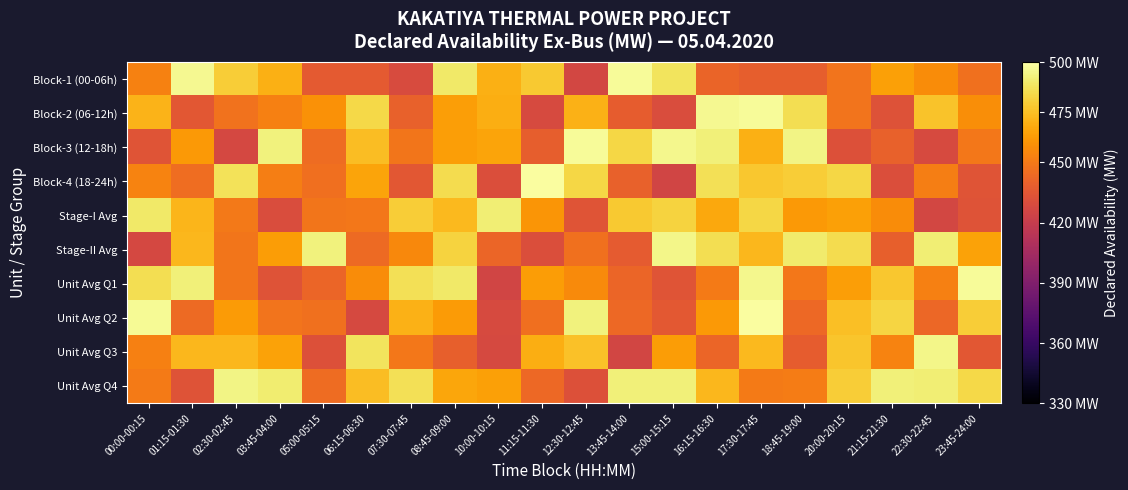

How many categories are shown in the chart?

20